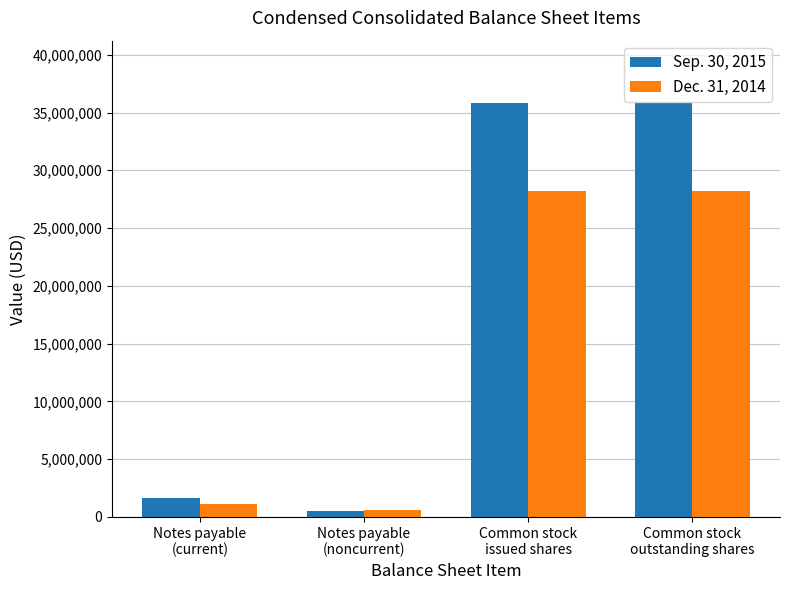

How many distinct data groups are displayed?

2